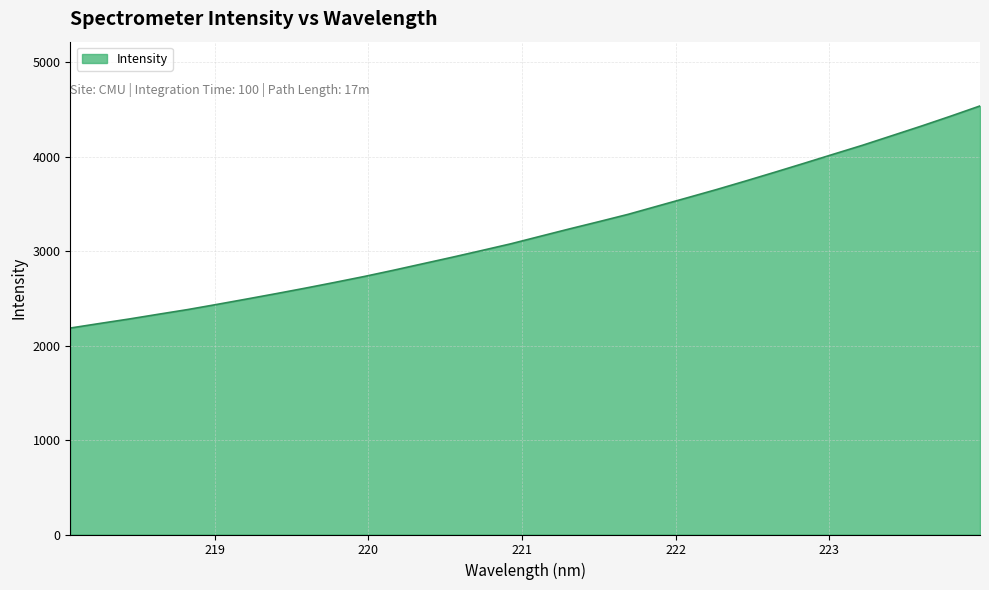

What is the greatest value displayed?

4539.4